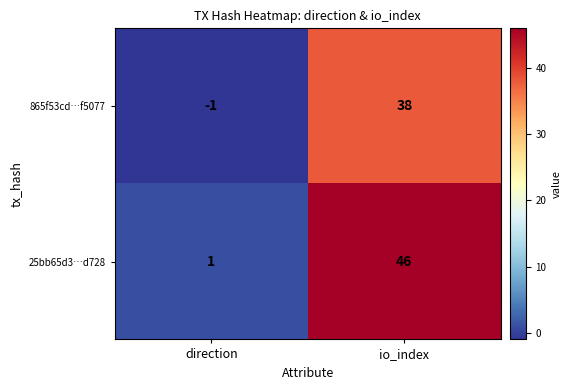

What is the total value across all series at io_index?

84